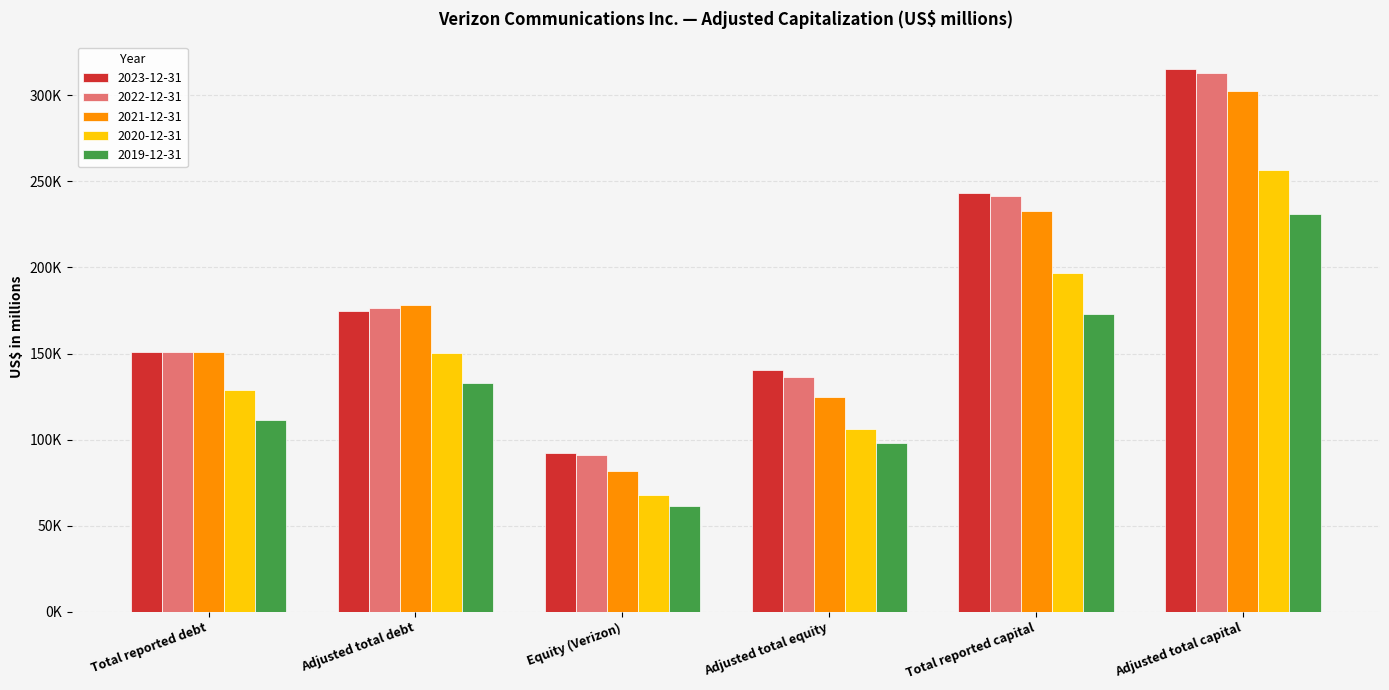

What are all the series names shown in the legend?

2023-12-31, 2022-12-31, 2021-12-31, 2020-12-31, 2019-12-31